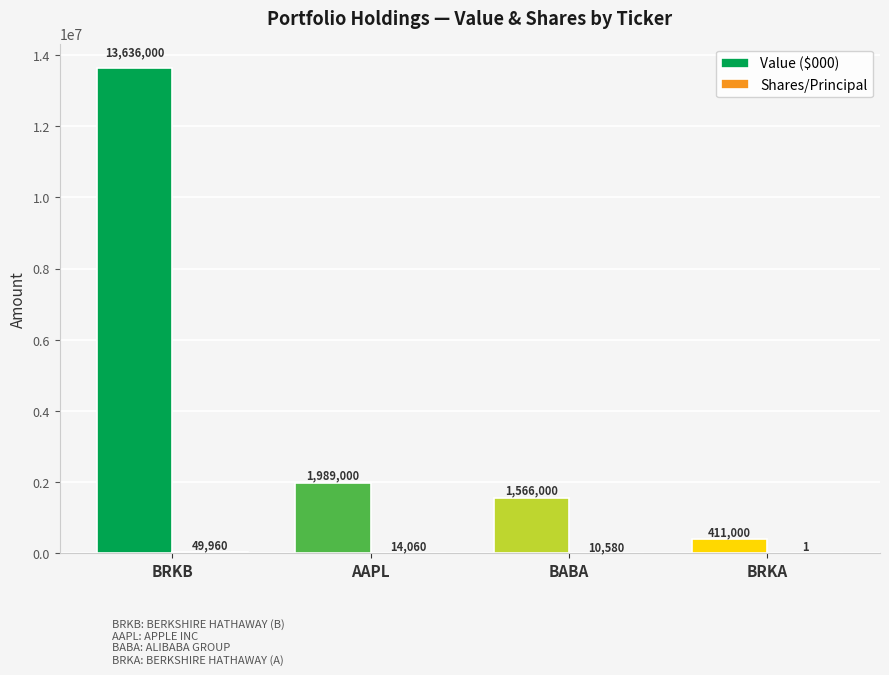

What is the sum of all Value ($000) values?

17602000